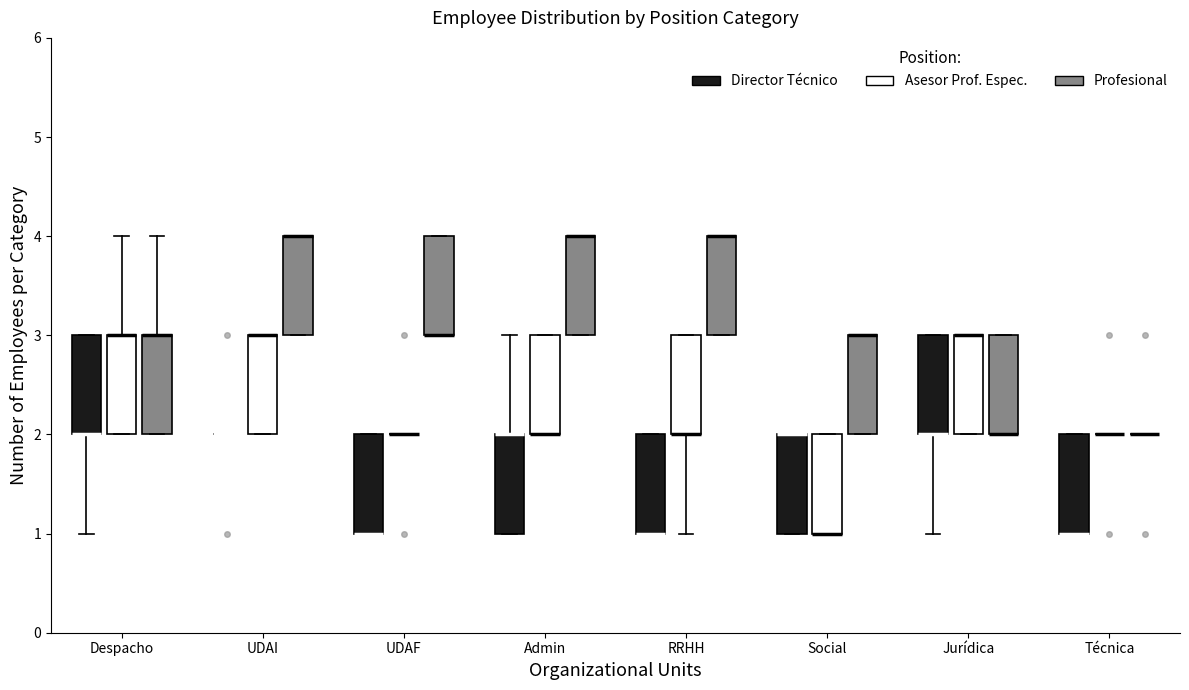

Reading left to right, transcribe this box plot: for each box, give where its median line is, the range the box spans, and where its two whiskers end, as read against the y-axis. The values are not printed on the chart, so give them approximately, as read against the axis.

Despacho (Director Técnico): median 2 (drawn on the box's lower edge), box 2 to 3, whiskers 1 to 3
Despacho (Asesor Prof. Espec.): median 3 (drawn on the box's upper edge), box 2 to 3, whiskers 2 to 4
Despacho (Profesional): median 3 (drawn on the box's upper edge), box 2 to 3, whiskers 2 to 4
UDAI (Director Técnico): box collapsed to a line at 2, whiskers 2 to 2
UDAI (Asesor Prof. Espec.): median 3 (drawn on the box's upper edge), box 2 to 3, whiskers 2 to 3
UDAI (Profesional): median 4 (drawn on the box's upper edge), box 3 to 4, whiskers 3 to 4
UDAF (Director Técnico): median 1 (drawn on the box's lower edge), box 1 to 2, whiskers 1 to 2
UDAF (Asesor Prof. Espec.): box collapsed to a line at 2, whiskers 2 to 2
UDAF (Profesional): median 3 (drawn on the box's lower edge), box 3 to 4, whiskers 3 to 4
Admin (Director Técnico): median 2 (drawn on the box's upper edge), box 1 to 2, whiskers 1 to 3
Admin (Asesor Prof. Espec.): median 2 (drawn on the box's lower edge), box 2 to 3, whiskers 2 to 3
Admin (Profesional): median 4 (drawn on the box's upper edge), box 3 to 4, whiskers 3 to 4
RRHH (Director Técnico): median 1 (drawn on the box's lower edge), box 1 to 2, whiskers 1 to 2
RRHH (Asesor Prof. Espec.): median 2 (drawn on the box's lower edge), box 2 to 3, whiskers 1 to 3
RRHH (Profesional): median 4 (drawn on the box's upper edge), box 3 to 4, whiskers 3 to 4
Social (Director Técnico): median 2 (drawn on the box's upper edge), box 1 to 2, whiskers 1 to 2
Social (Asesor Prof. Espec.): median 1 (drawn on the box's lower edge), box 1 to 2, whiskers 1 to 2
Social (Profesional): median 3 (drawn on the box's upper edge), box 2 to 3, whiskers 2 to 3
Jurídica (Director Técnico): median 2 (drawn on the box's lower edge), box 2 to 3, whiskers 1 to 3
Jurídica (Asesor Prof. Espec.): median 3 (drawn on the box's upper edge), box 2 to 3, whiskers 2 to 3
Jurídica (Profesional): median 2 (drawn on the box's lower edge), box 2 to 3, whiskers 2 to 3
Técnica (Director Técnico): median 1 (drawn on the box's lower edge), box 1 to 2, whiskers 1 to 2
Técnica (Asesor Prof. Espec.): box collapsed to a line at 2, whiskers 2 to 2
Técnica (Profesional): box collapsed to a line at 2, whiskers 2 to 2